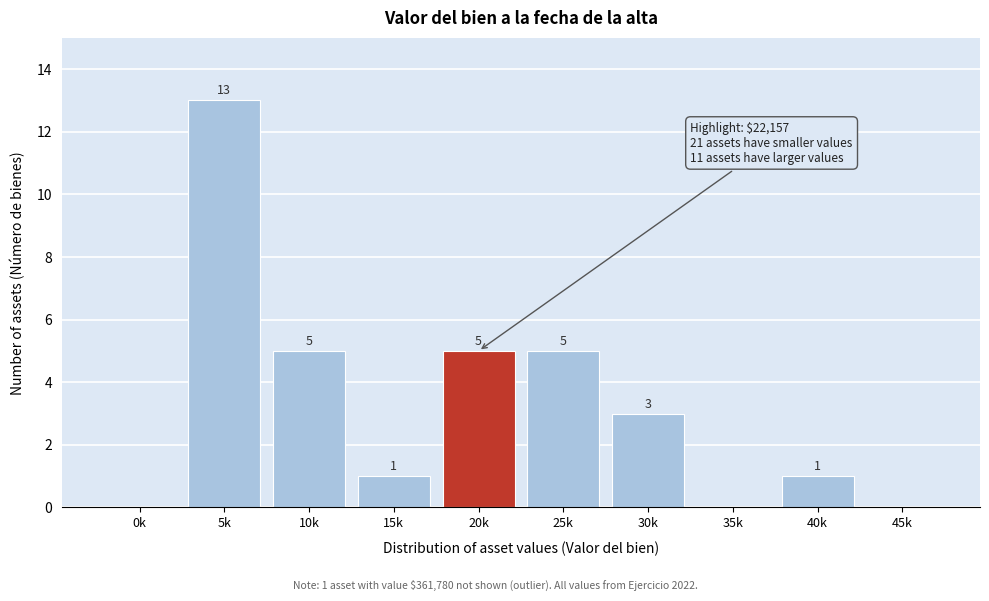

Reading left to right, extract all data points from this chart.

0k=0	5k=13	10k=5	15k=1	20k=5	25k=5	30k=3	35k=0	40k=1	45k=0